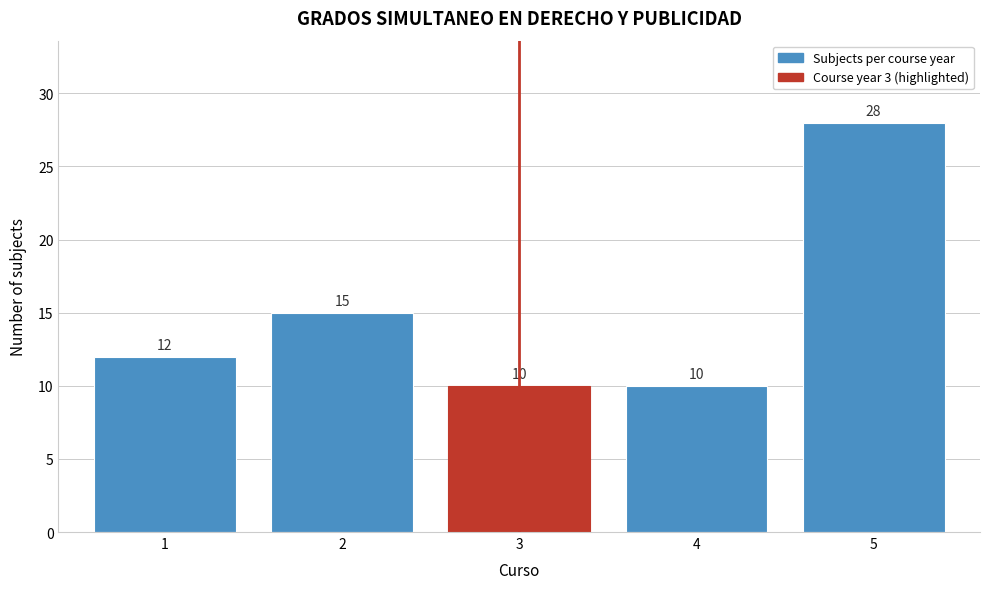

Reading left to right, what are all the values shown in this chart?

12	15	10	10	28